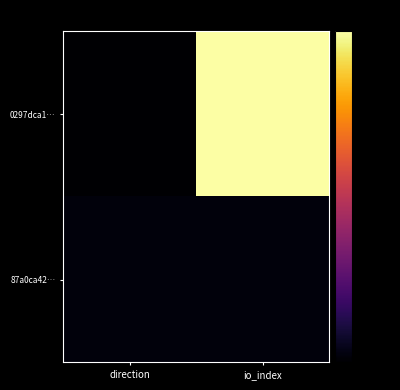

At io_index, list the series in order from largest to smallest.

0297dca1…, 87a0ca42…